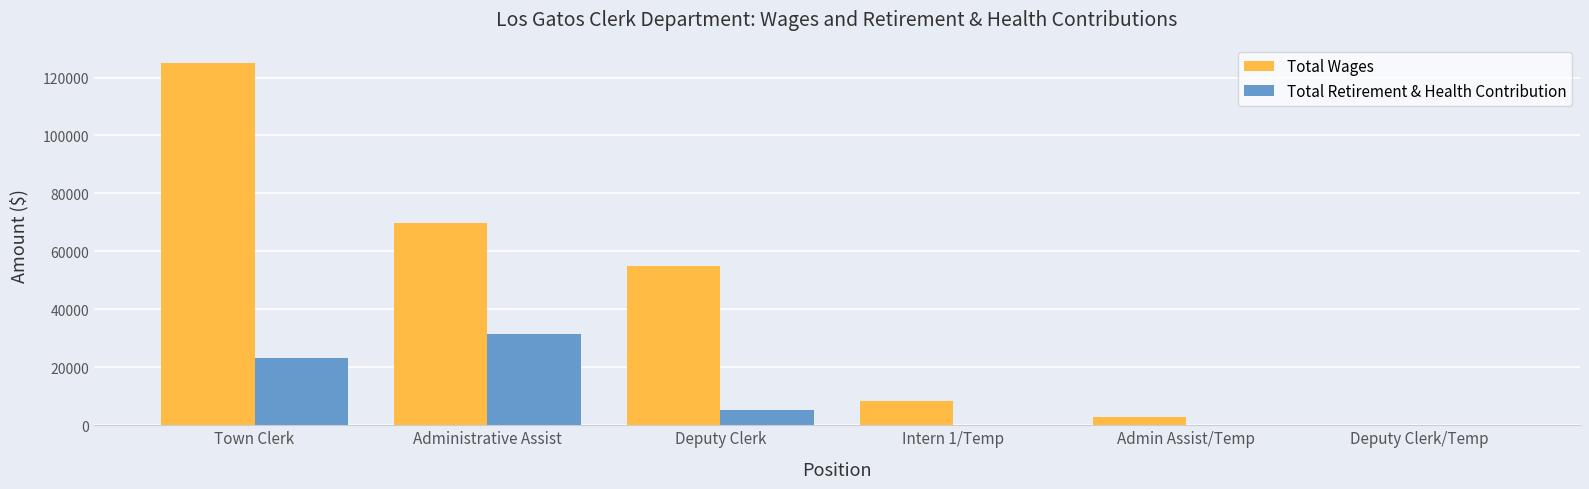

Which series changed the most between Town Clerk and Intern 1/Temp?

Total Wages